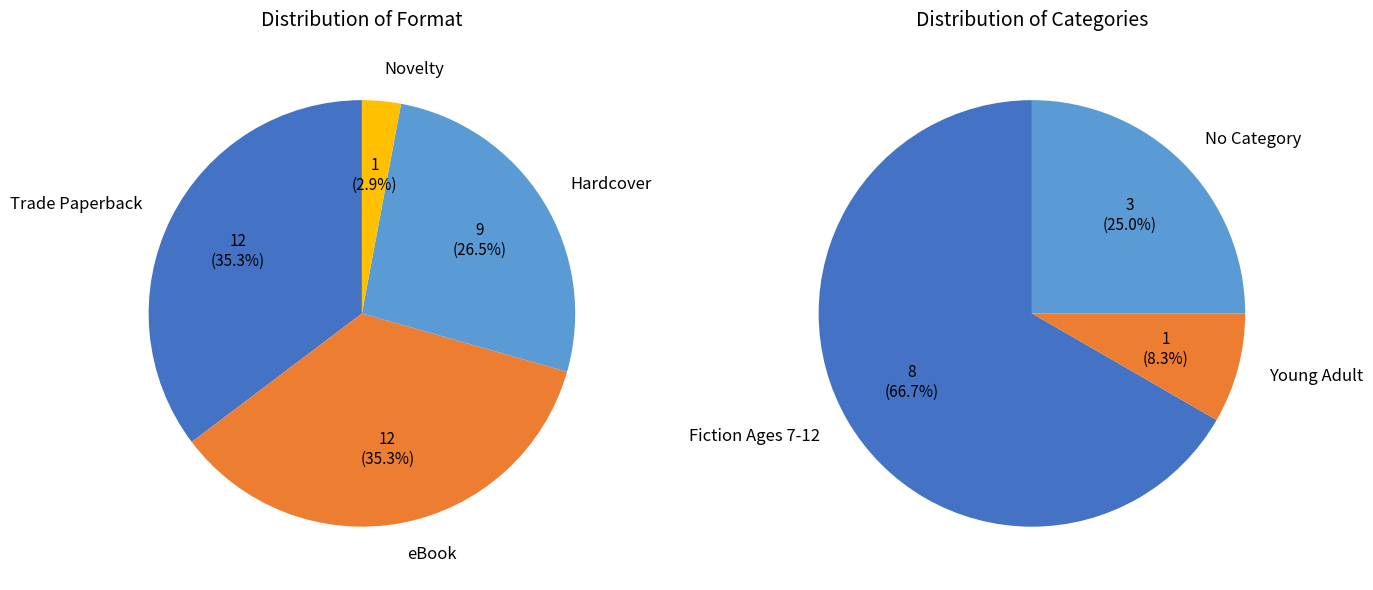

To the nearest percent, what is the combined percentage of Novelty and Trade Paperback?

38%